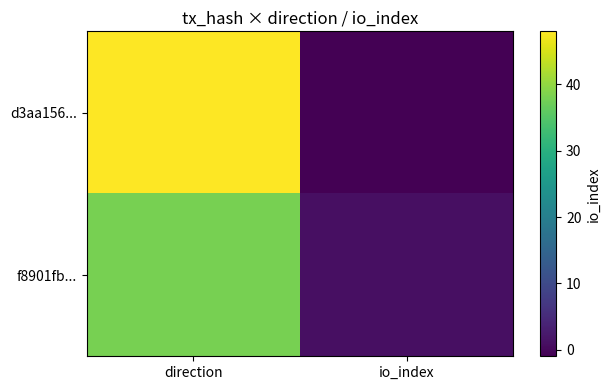

Rank the series by their maximum value, from highest to lowest.

d3aa156..., f8901fb...